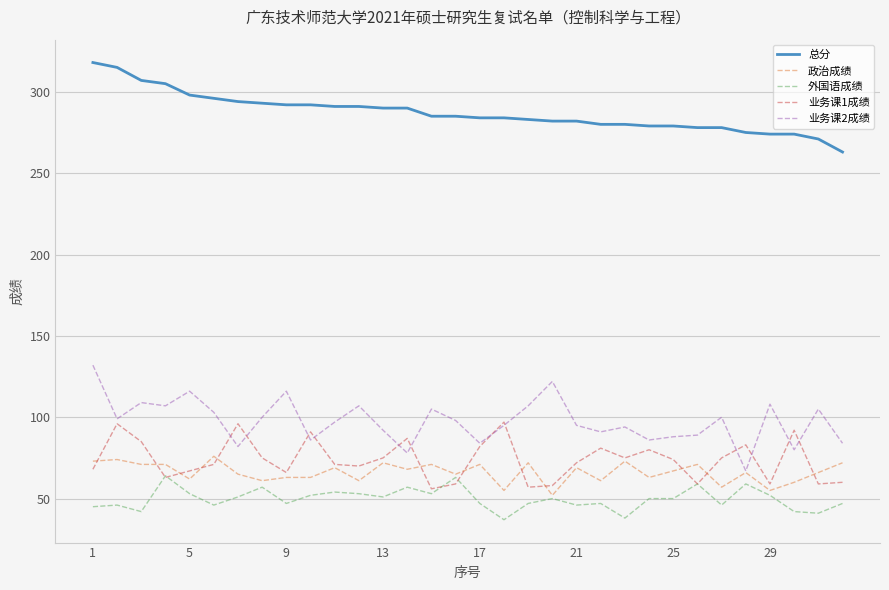

What is the lowest value of the 业务课2成绩 series?

67